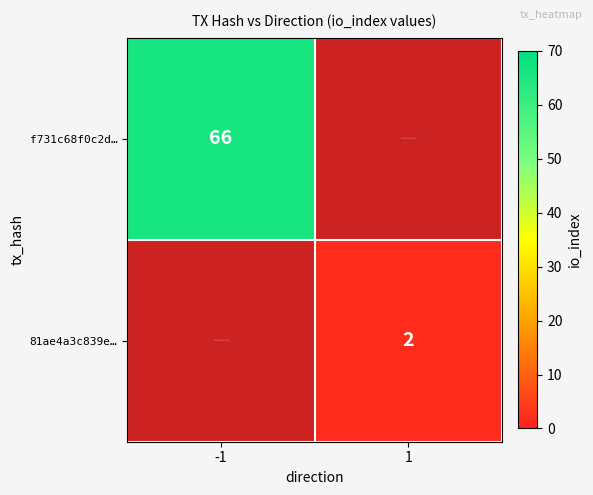

Is it true that f731c68f0c2d… equals 19 at -1?

False